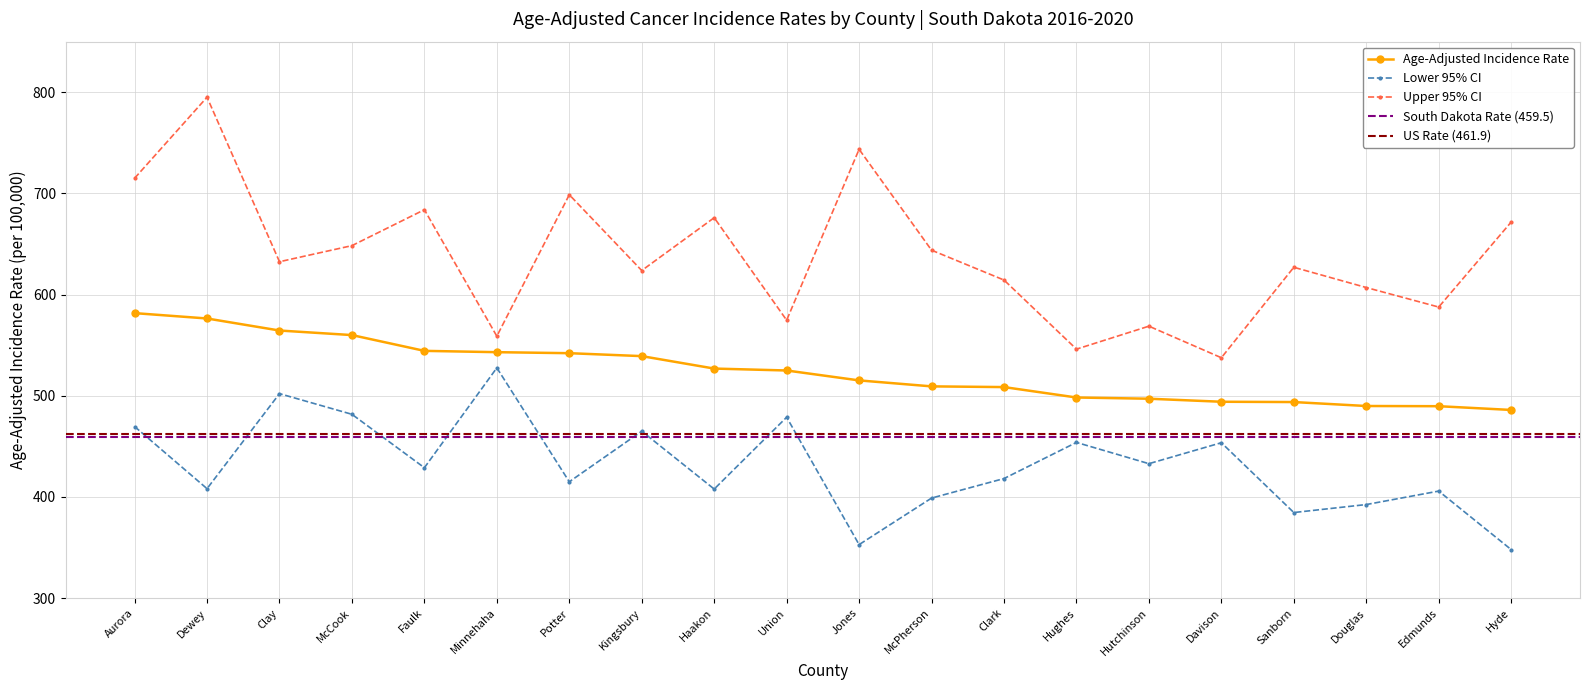

List the labels in order of Lower 95% CI value, largest first.

Minnehaha, Clay, McCook, Union, Aurora, Kingsbury, Hughes, Davison, Hutchinson, Faulk, Clark, Potter, Dewey, Haakon, Edmunds, McPherson, Douglas, Sanborn, Jones, Hyde